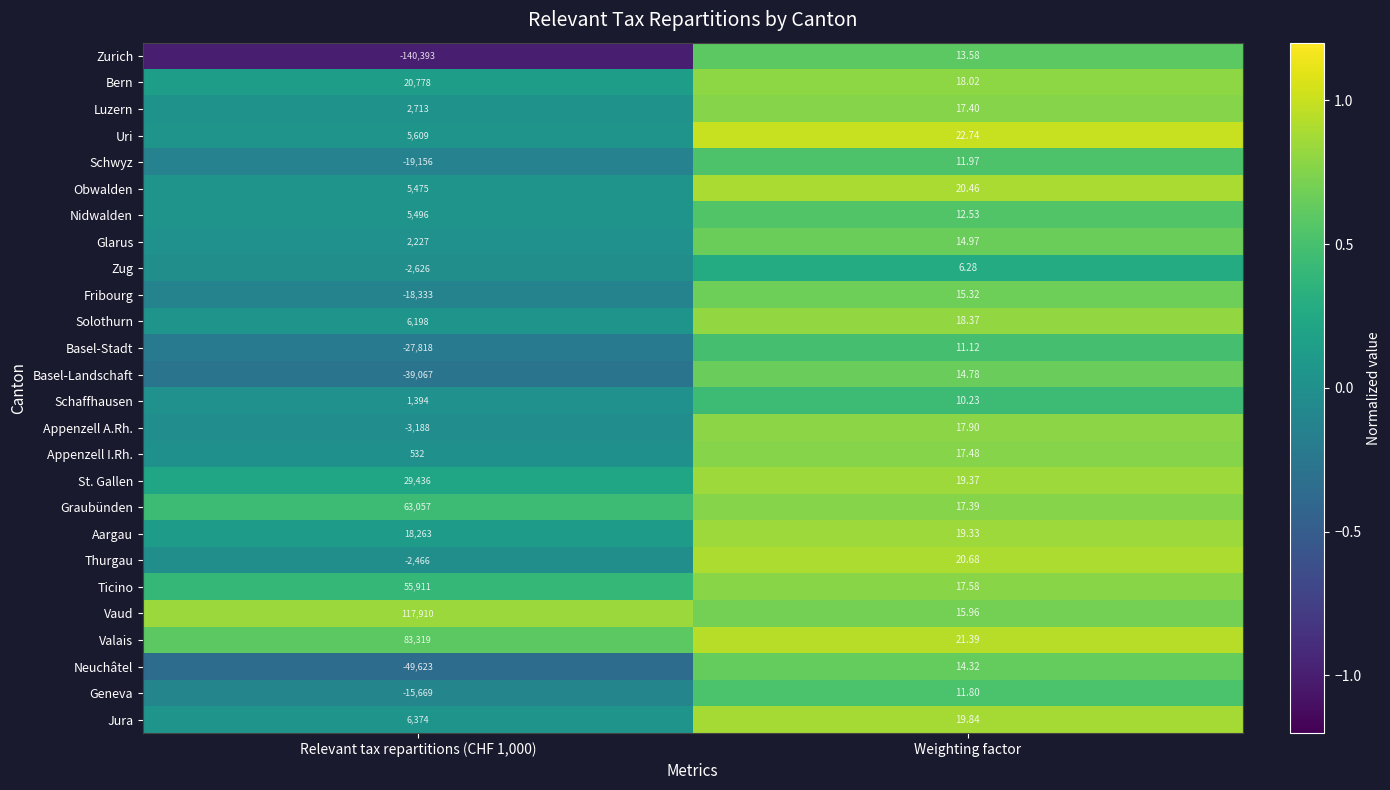

Which category has the lowest value in the Solothurn series?

Weighting factor